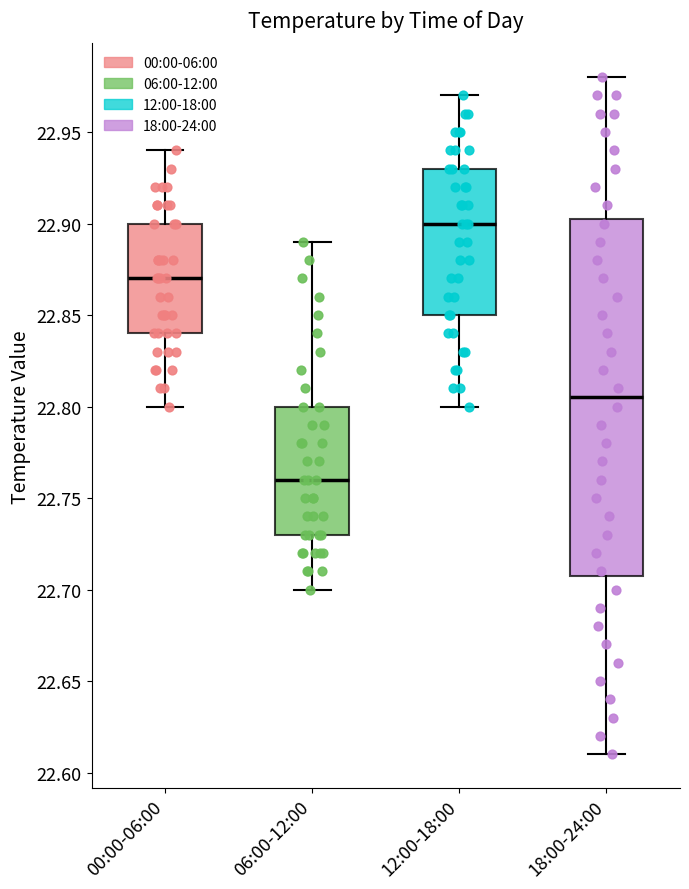

Reading left to right, transcribe this box plot: for each box, give where its median line is, the range the box spans, and where its two whiskers end, as read against the y-axis. The values are not printed on the chart, so give them approximately, as read against the axis.

00:00-06:00: median 22.870, box 22.840 to 22.900, whiskers 22.800 to 22.940
06:00-12:00: median 22.760, box 22.730 to 22.800, whiskers 22.700 to 22.890
12:00-18:00: median 22.900, box 22.850 to 22.930, whiskers 22.800 to 22.970
18:00-24:00: median 22.805, box 22.710 to 22.905, whiskers 22.610 to 22.980